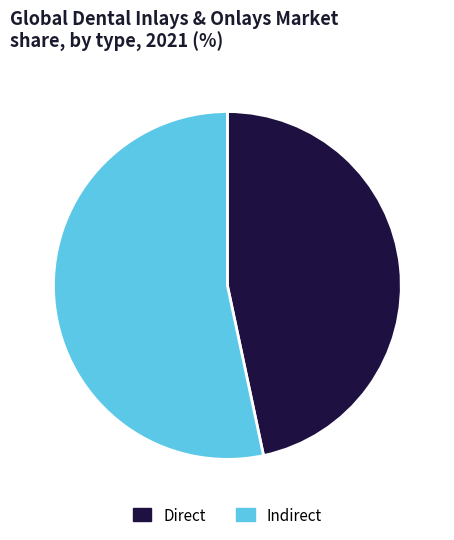

Combined, do Direct and Indirect account for over 50%?

Yes